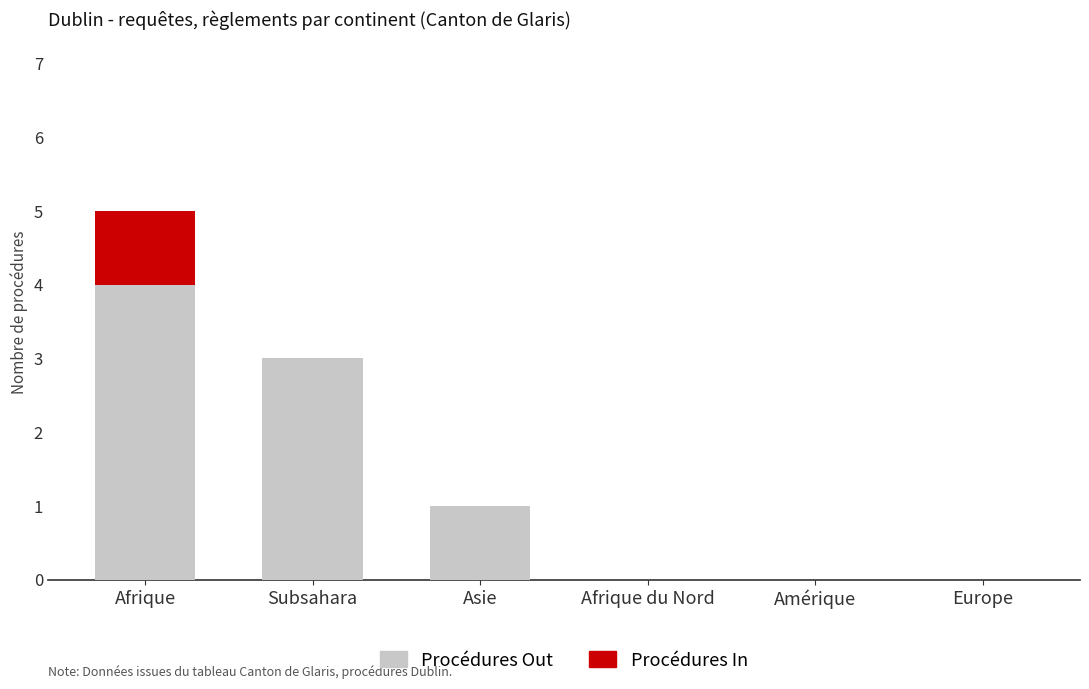

What is the highest value of the Procédures Out series?

4